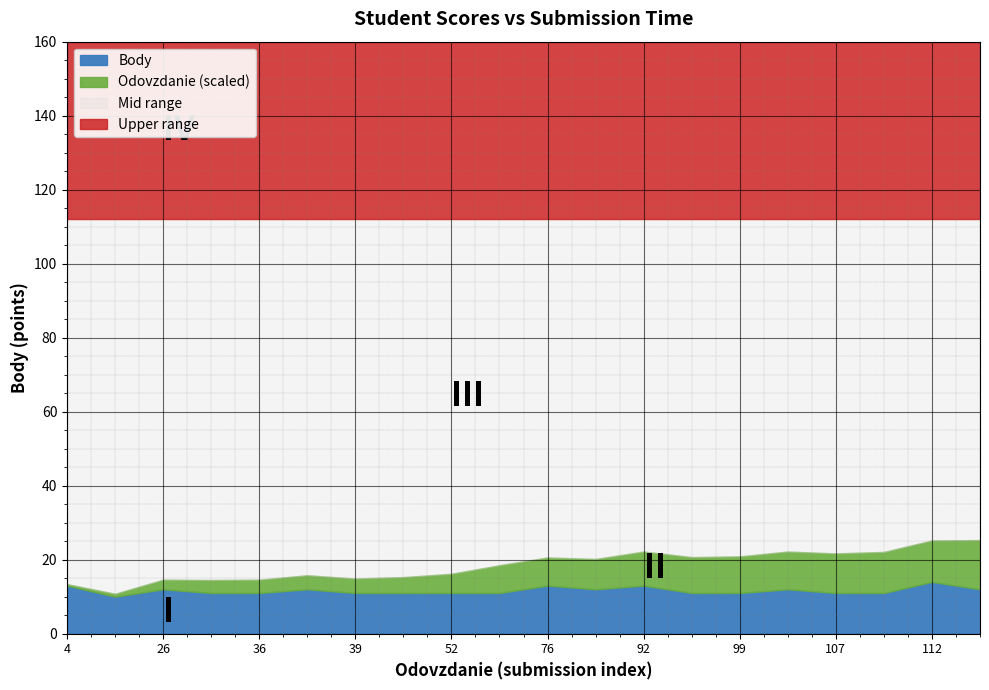

What is the minimum value for Body?

10.0